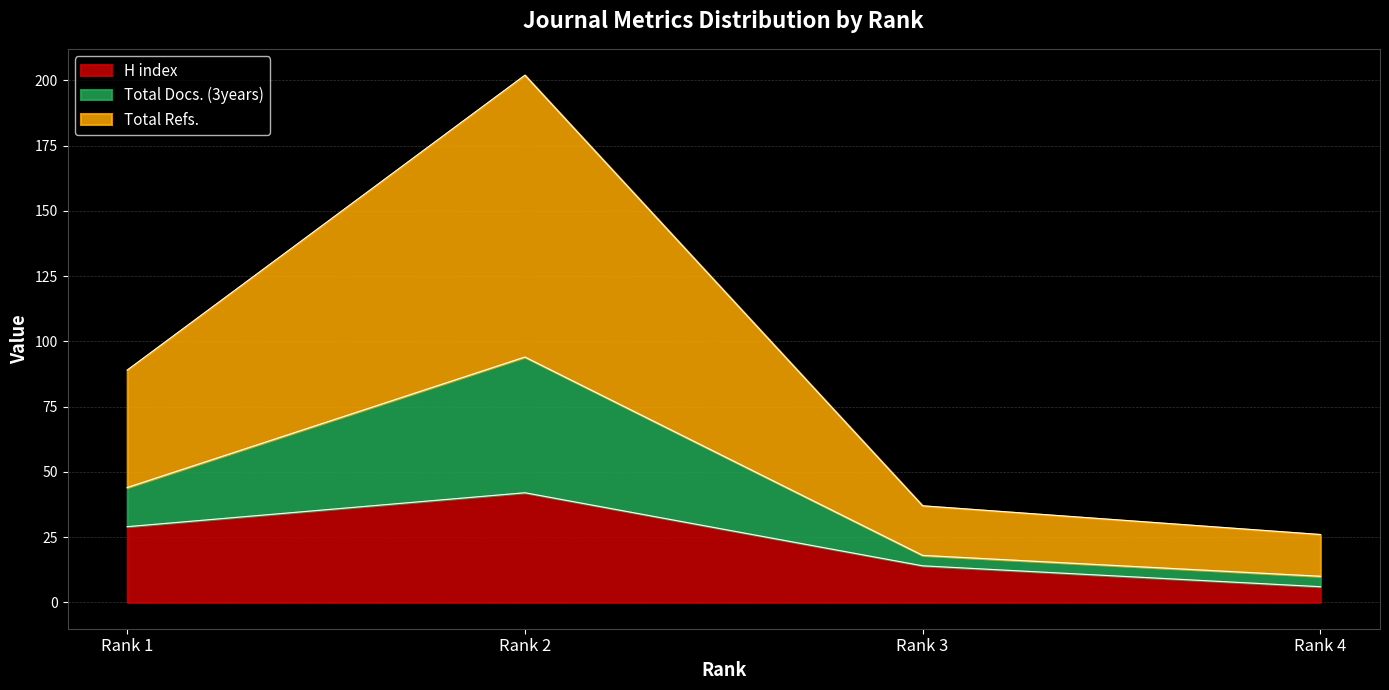

How many lines are shown in the chart?

3